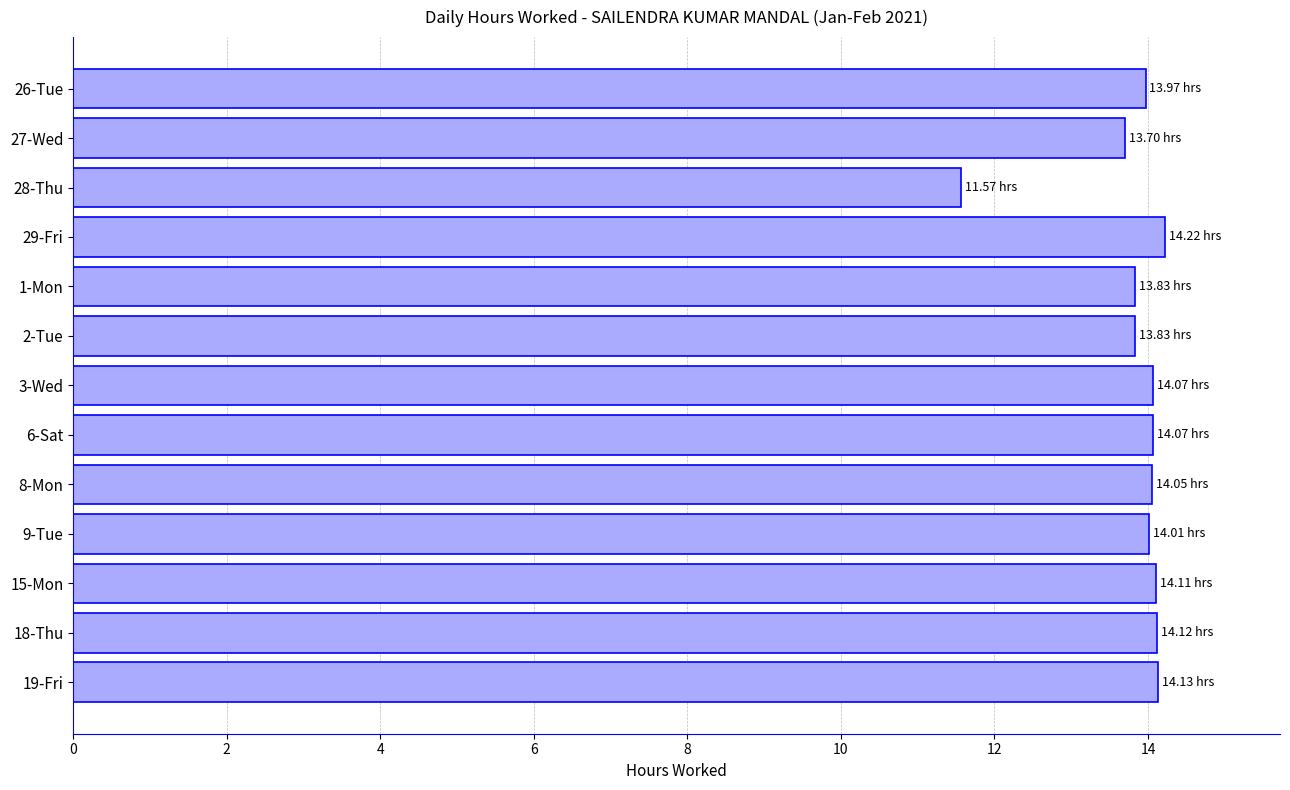

What is the ratio of the value at 27-Wed to the value at 6-Sat?

1.0